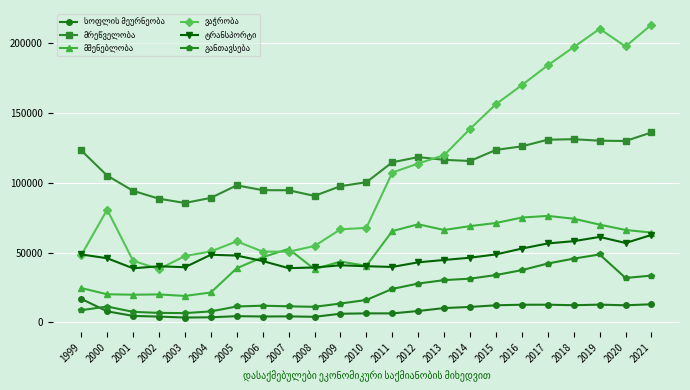

What is the total value across all series at 2021?

522215